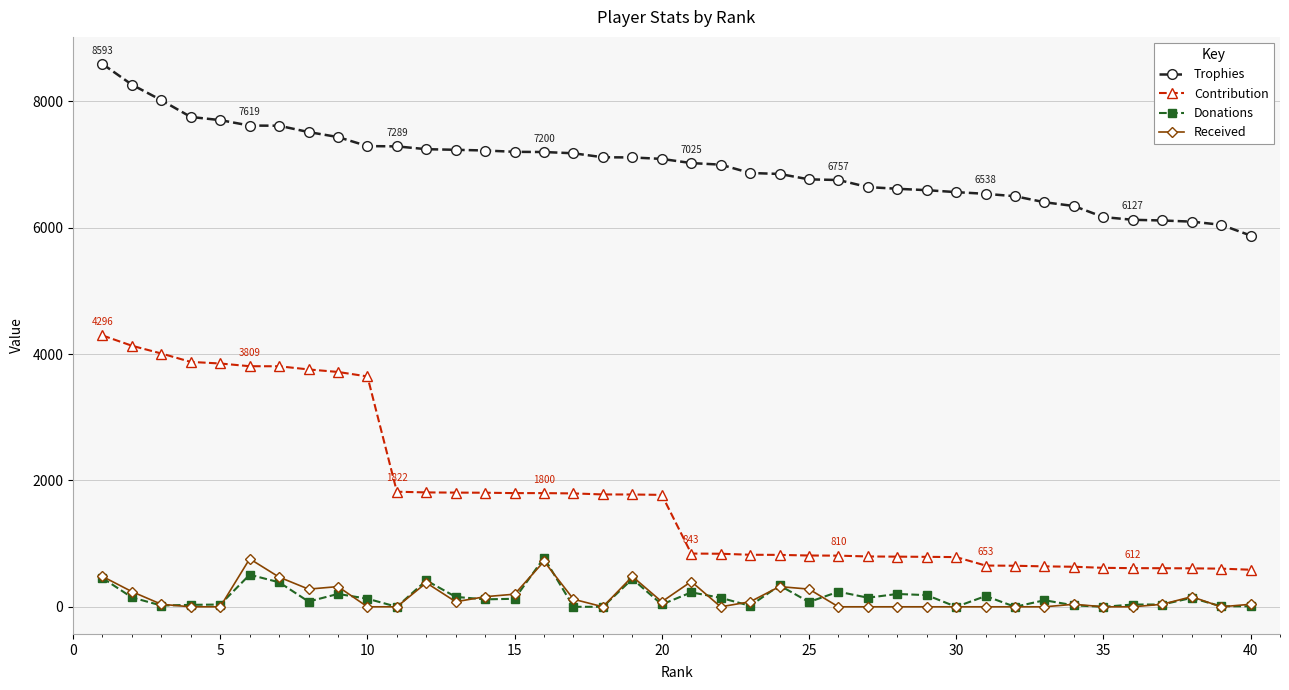

What is the maximum value for Trophies?

8593